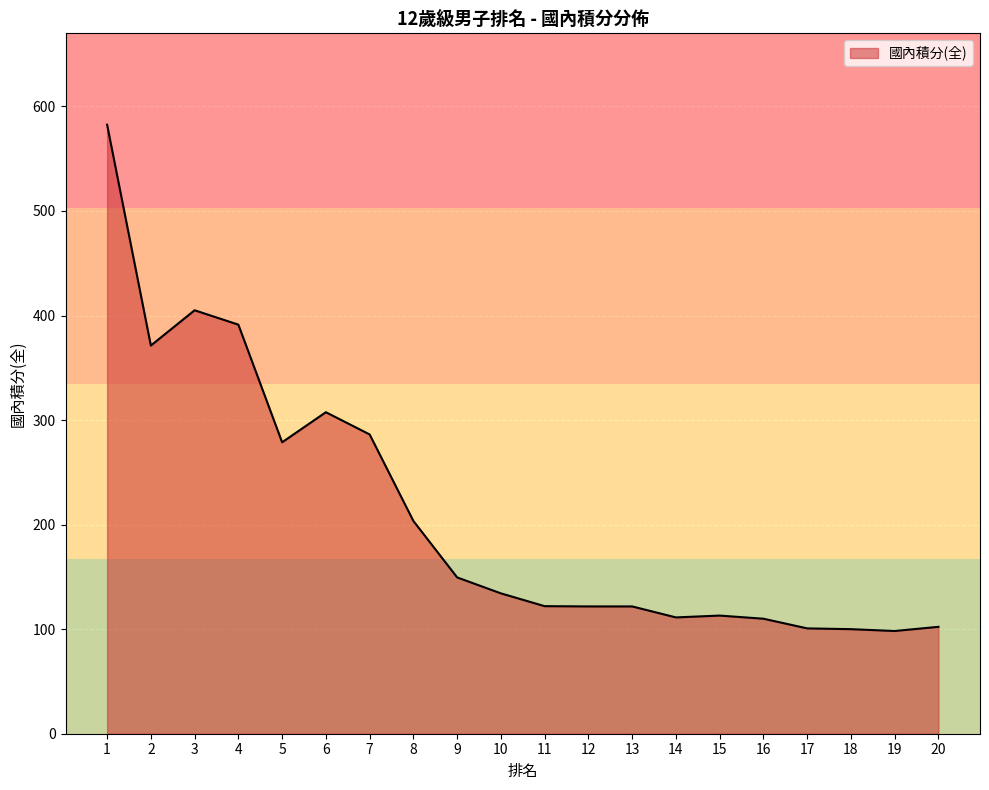

The value at 12 is 121.8. True or false?

True